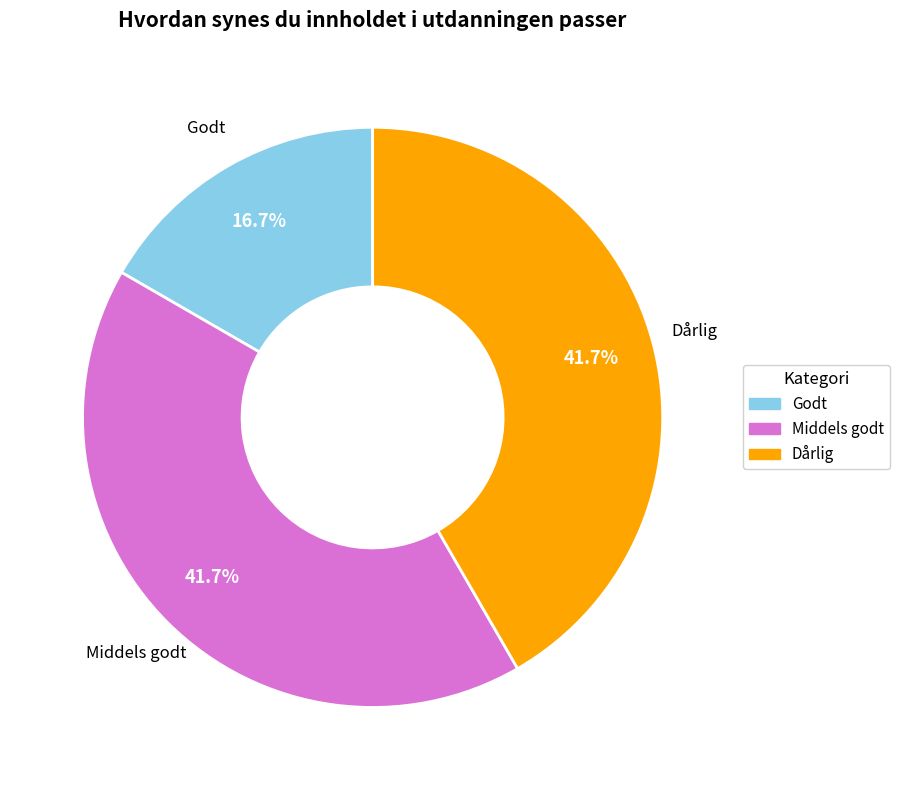

Combined, what portion of the pie is Godt and Middels godt?

58.3%